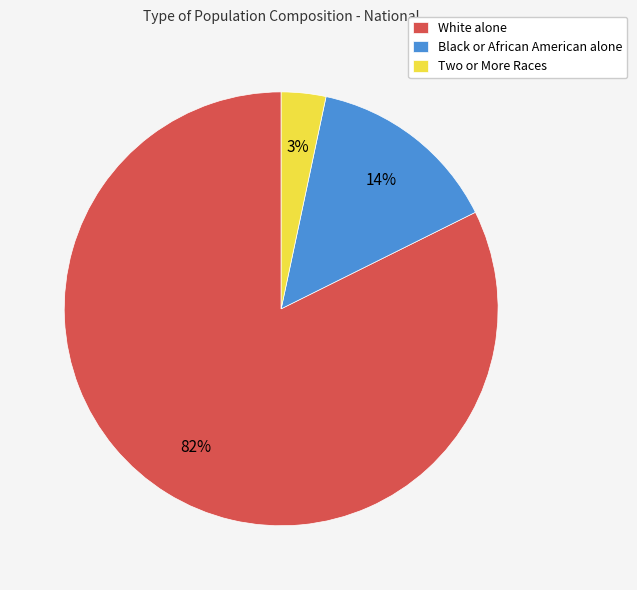

Do Two or More Races and White alone together represent more than half of the pie?

Yes